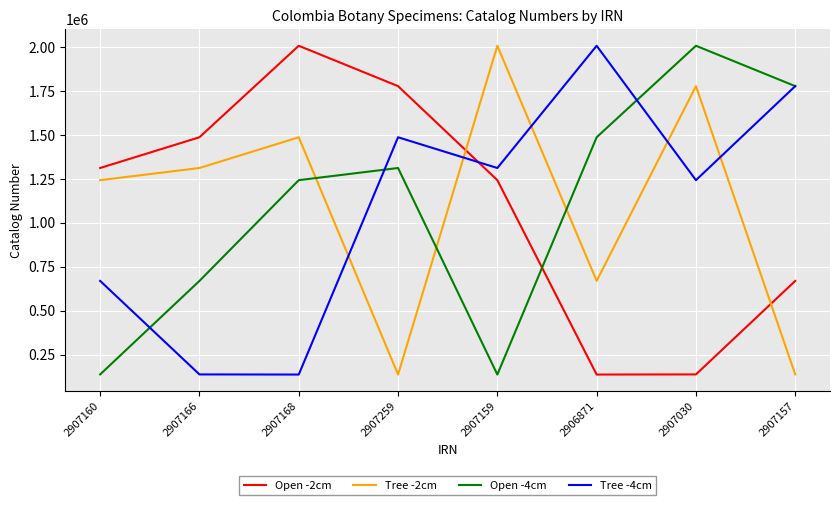

How many times do Open -4cm and Tree -2cm cross each other?

3